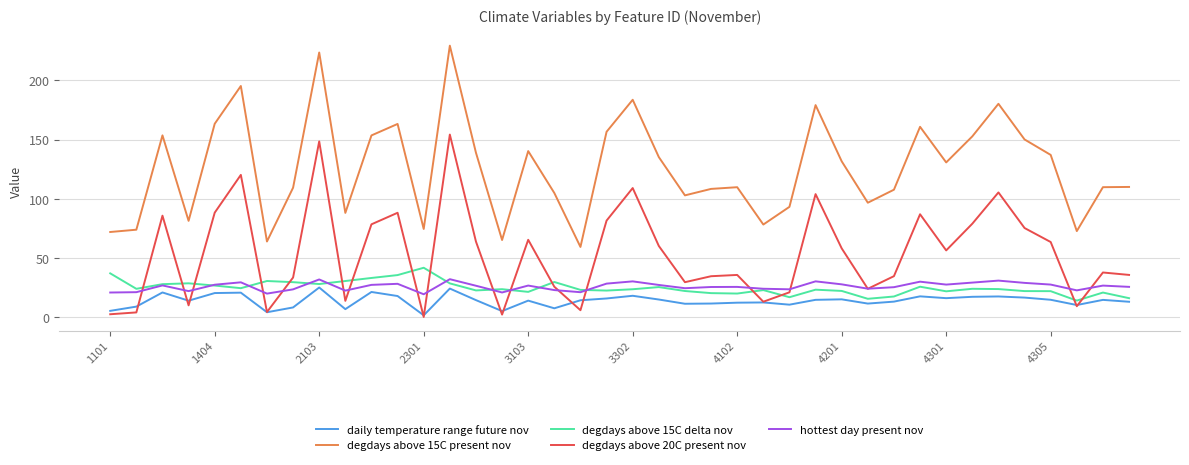

List the series in order of their peak value, lowest first.

daily temperature range future nov, hottest day present nov, degdays above 15C delta nov, degdays above 20C present nov, degdays above 15C present nov